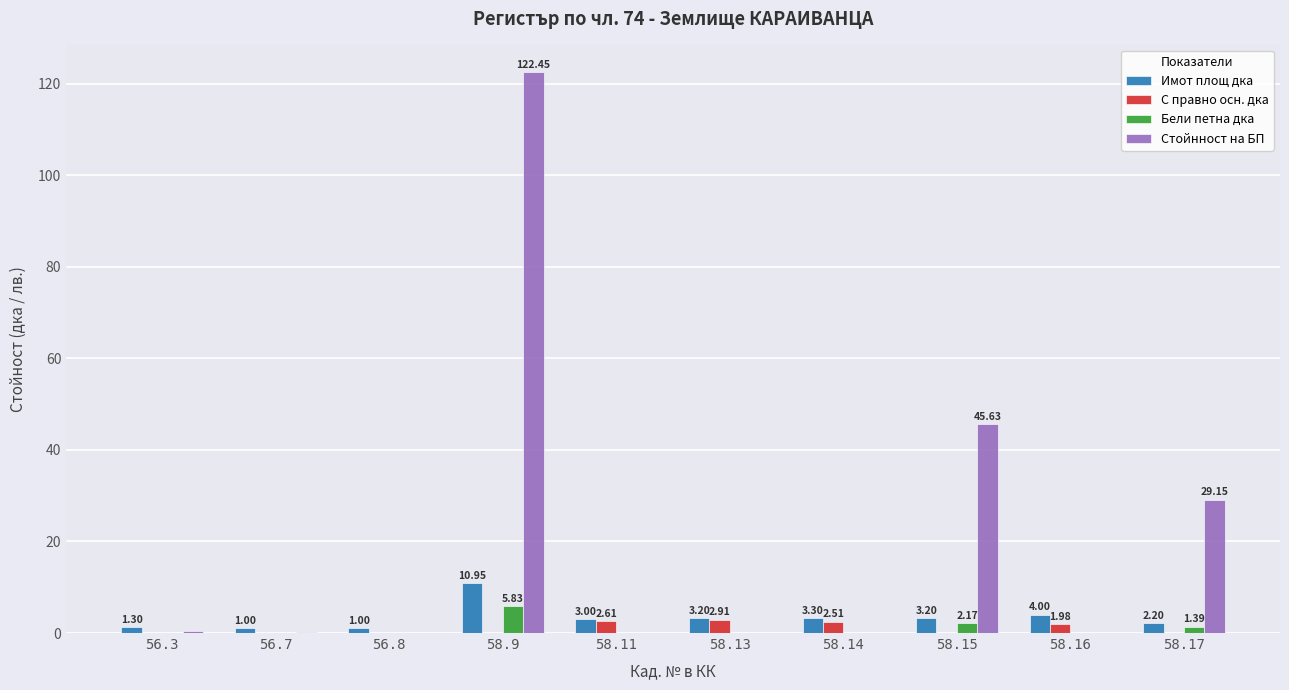

What is the total value across all series at 58.17?

32.7